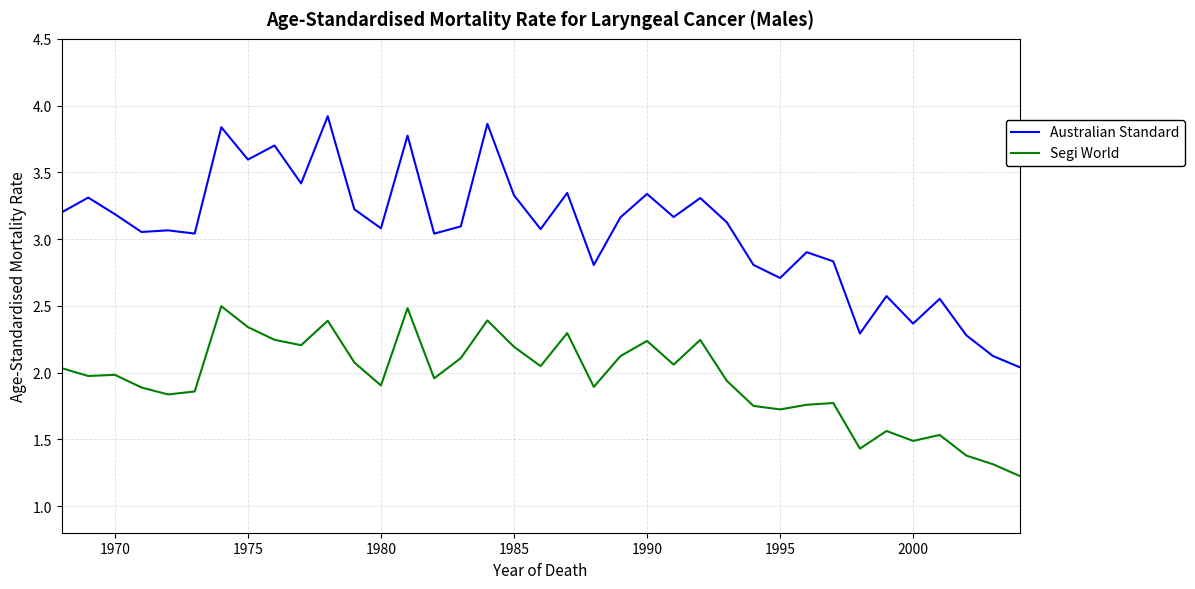

True or false: Australian Standard and Segi World cross at least once.

False